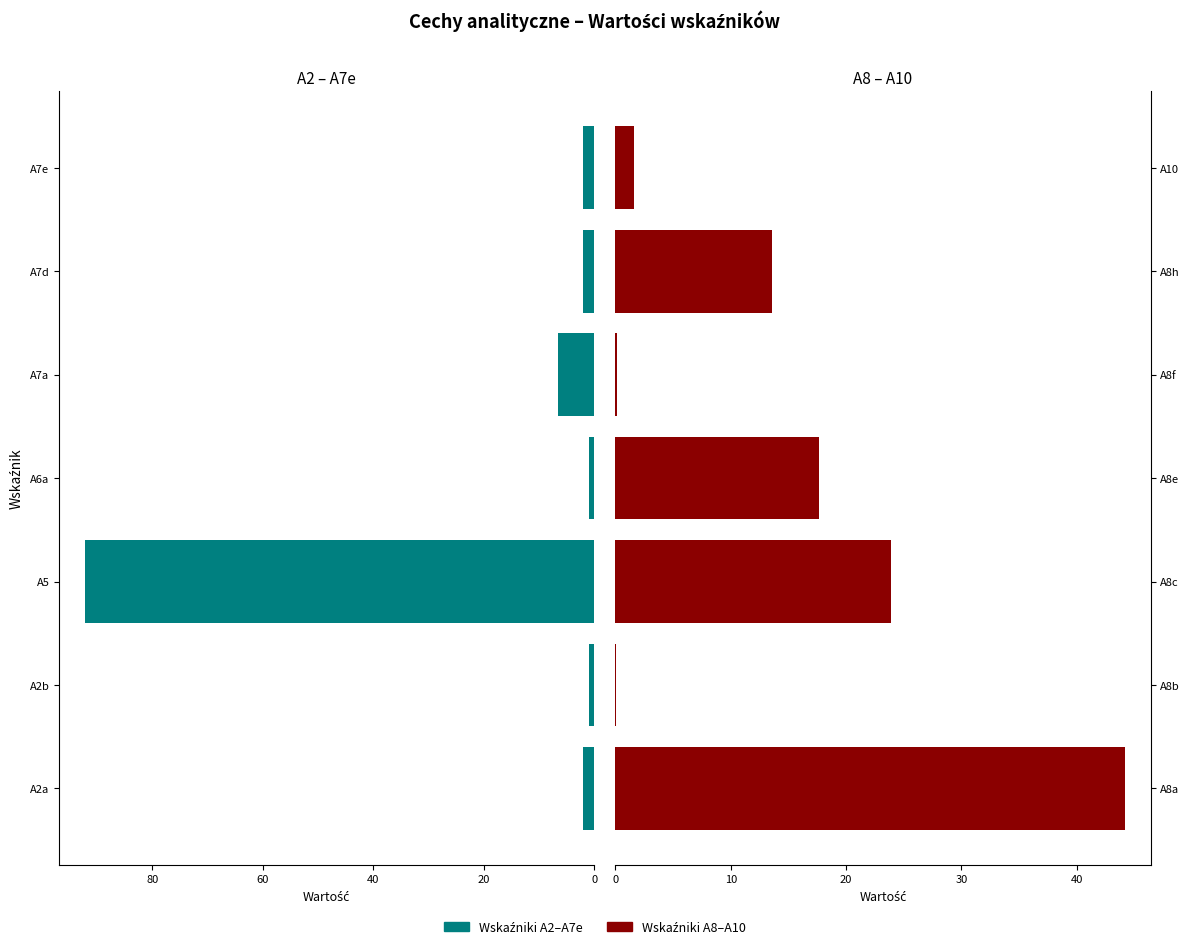

What is the sum of the Wskaźniki A2–A7e values at 80 and 0?

8.7